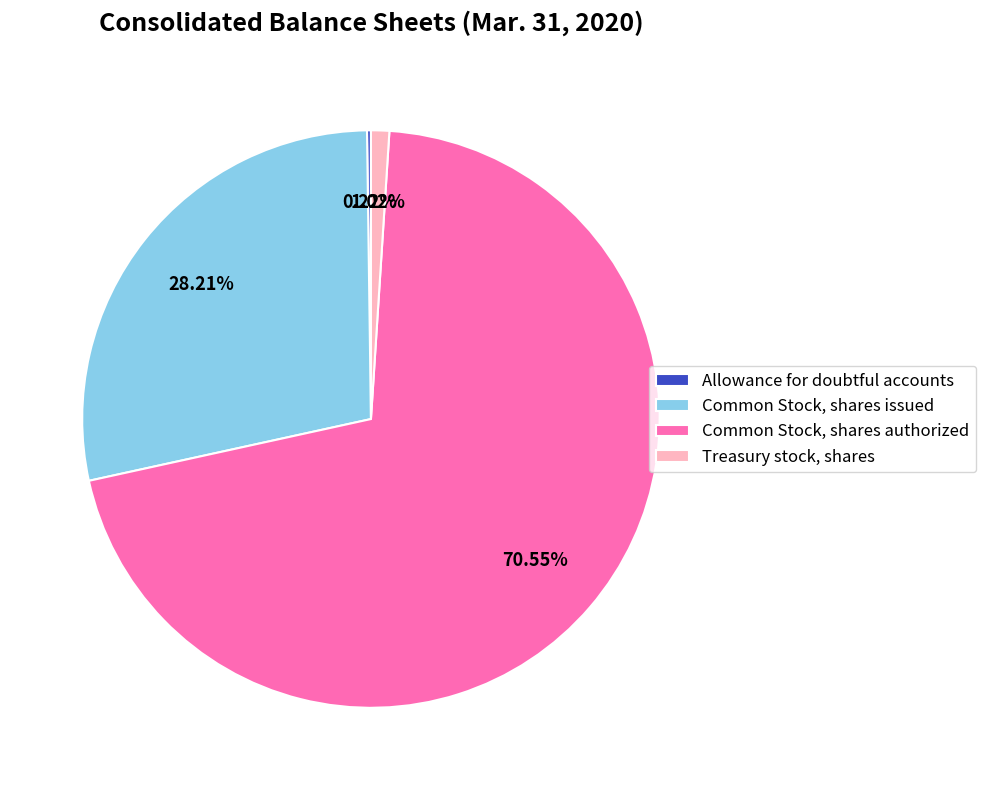

Between Common Stock, shares authorized and Treasury stock, shares, which is larger?

Common Stock, shares authorized